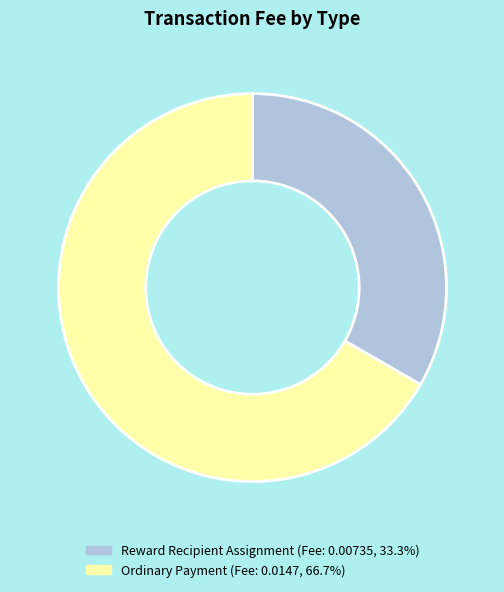

Does any single category account for the majority?

Yes